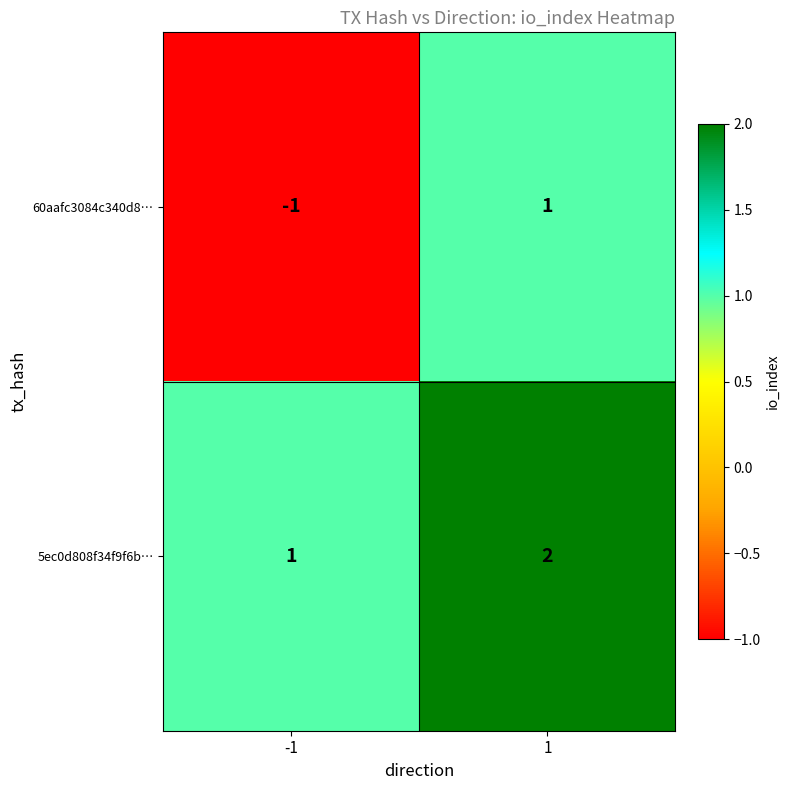

Is the value of 5ec0d808f34f9f6b… at 1 greater than the value of 60aafc3084c340d8… at -1?

Yes